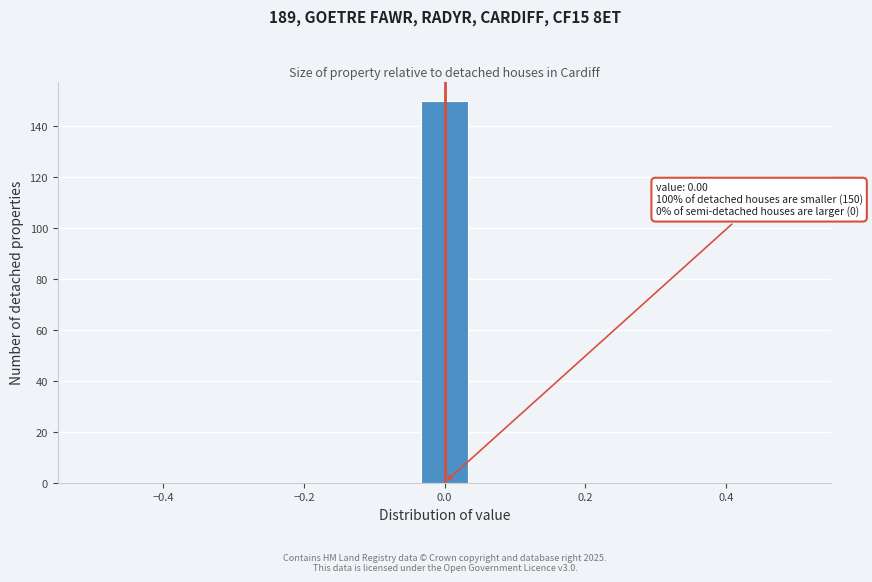

Read against the x-axis, roughly where is the centre of the tallest bar?

0.00